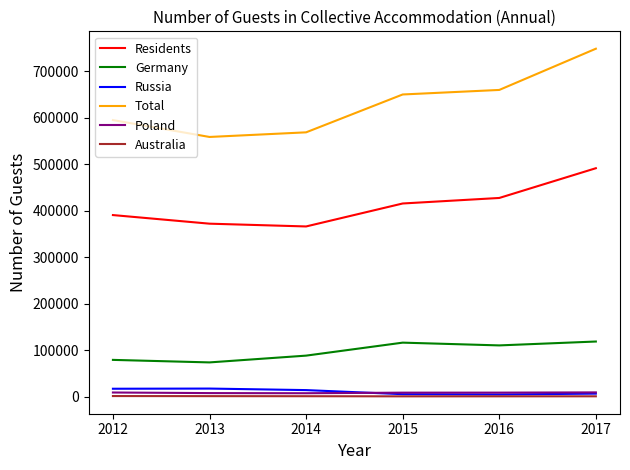

What are all the series names shown in the legend?

Residents, Germany, Russia, Total, Poland, Australia